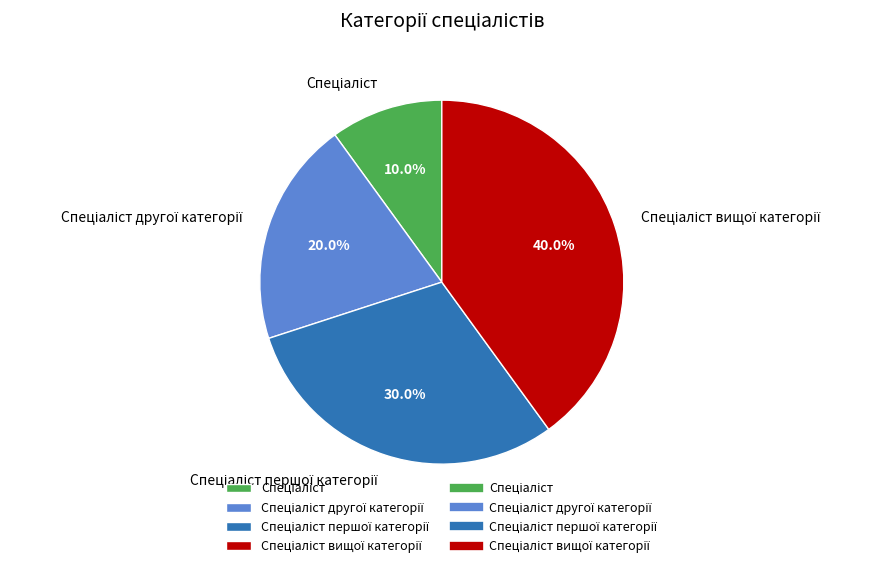

Is there a majority slice in this chart?

No